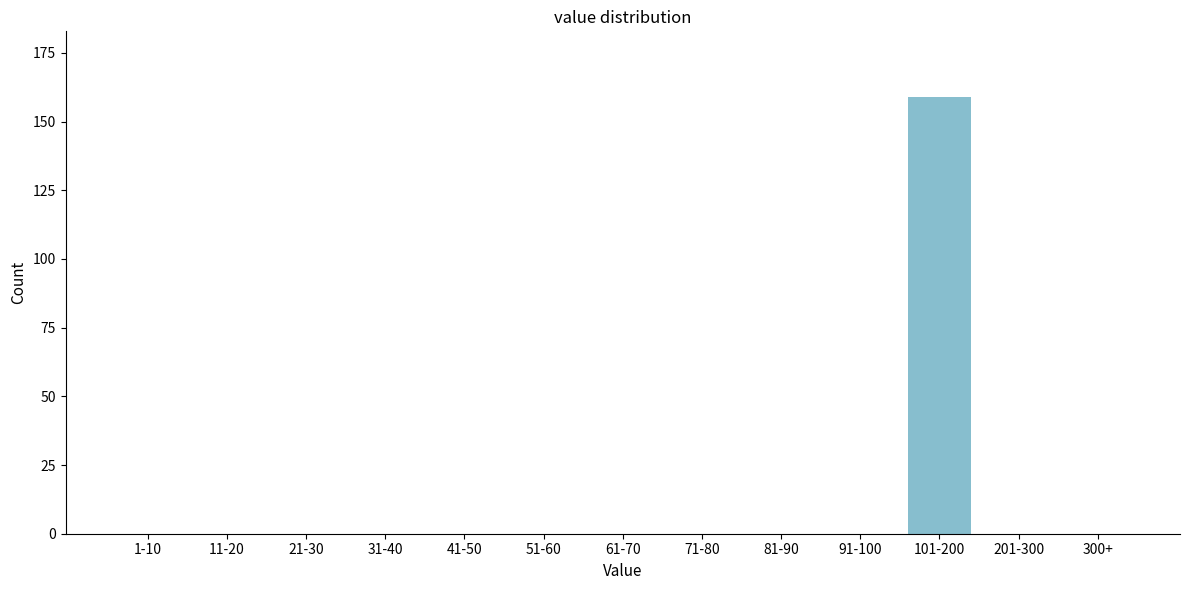

Reading right to left, what are all the values shown in this chart?

300+=0	201-300=0	101-200=159	91-100=0	81-90=0	71-80=0	61-70=0	51-60=0	41-50=0	31-40=0	21-30=0	11-20=0	1-10=0